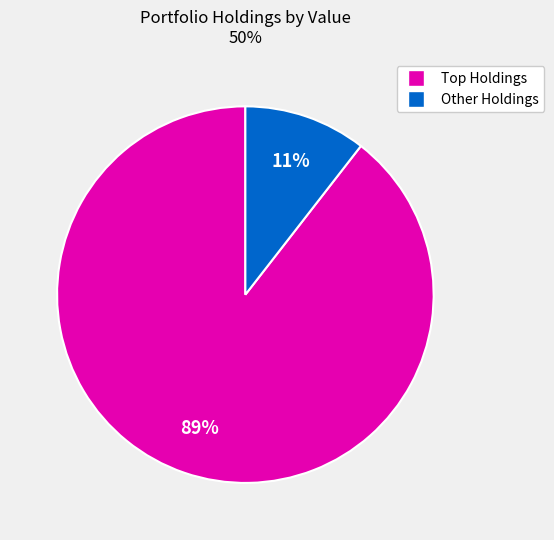

Is there any slice that represents more than half of the pie?

Yes